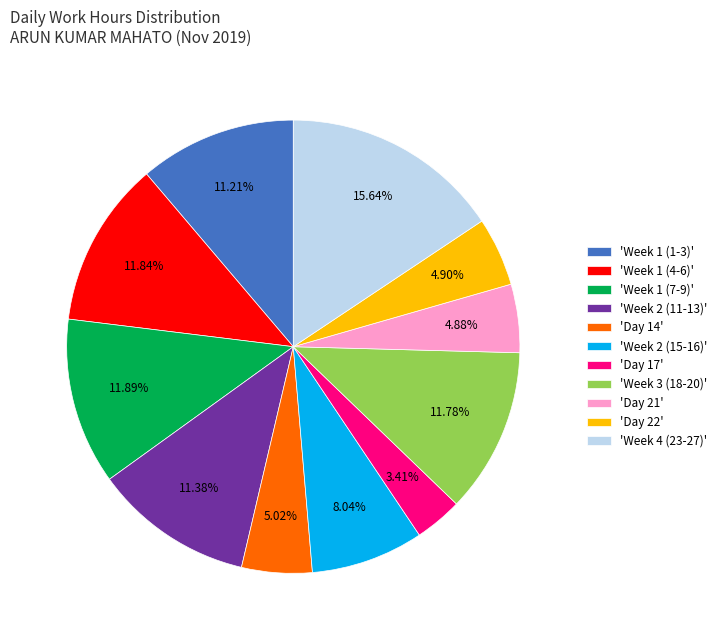

Which category has the biggest portion of the pie?

'Week 4 (23-27)'